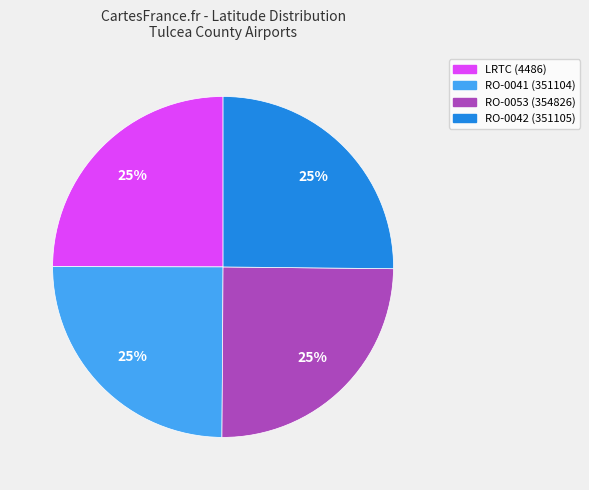

True or false: RO-0053 (354826) accounts for 33% of the total.

False